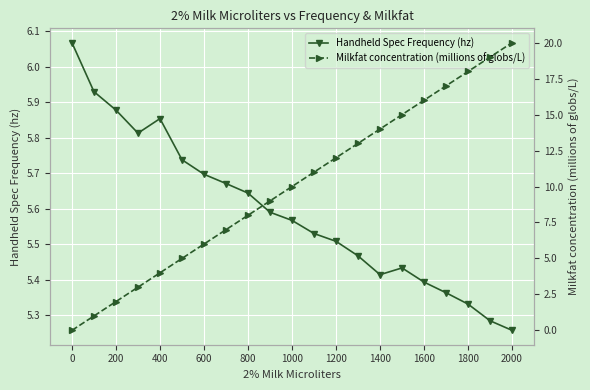

True or false: Handheld Spec Frequency (hz) has a value of 2.8 at 0.

False